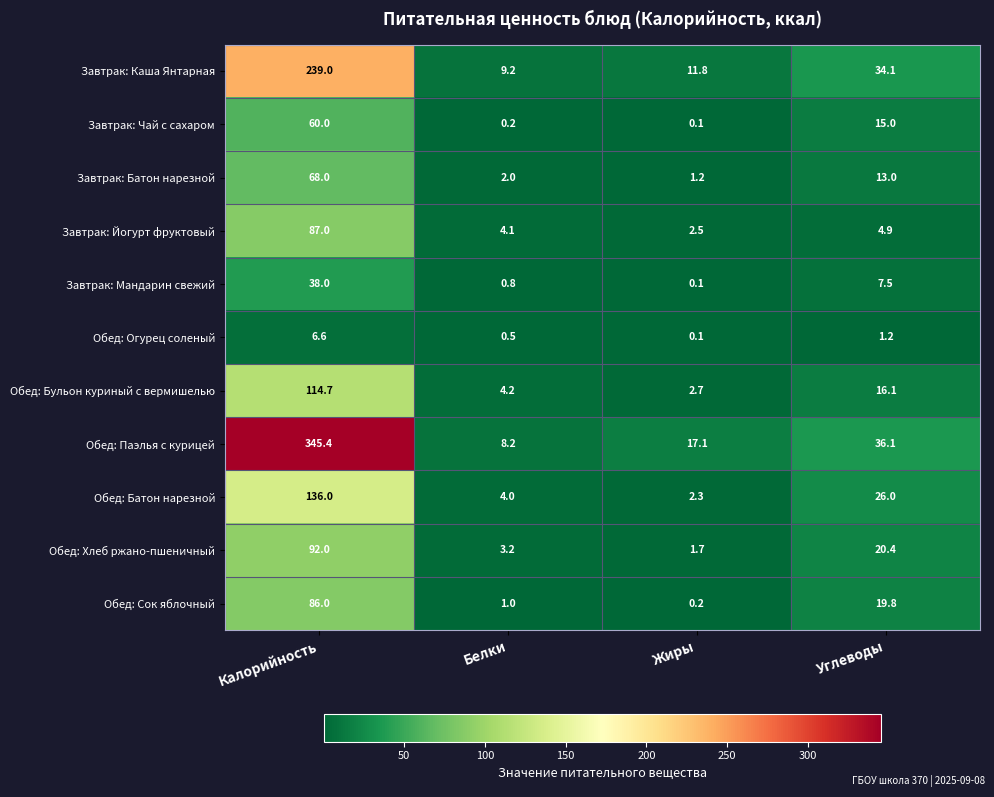

Is it true that Завтрак: Каша Янтарная equals 34.1 at Углеводы?

True